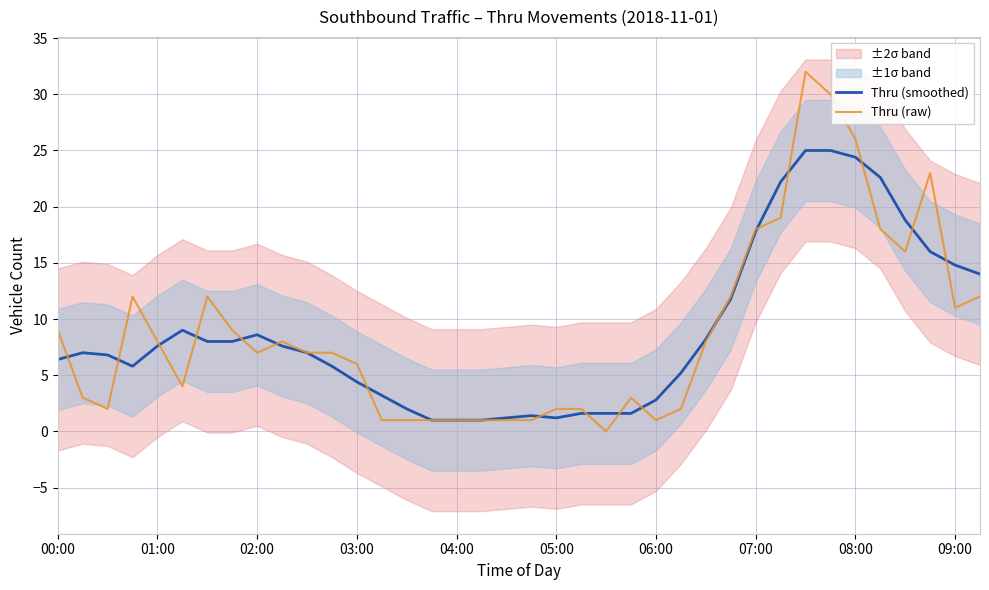

What is the difference between the maximum and minimum values in the Thru (smoothed) series?

24.0